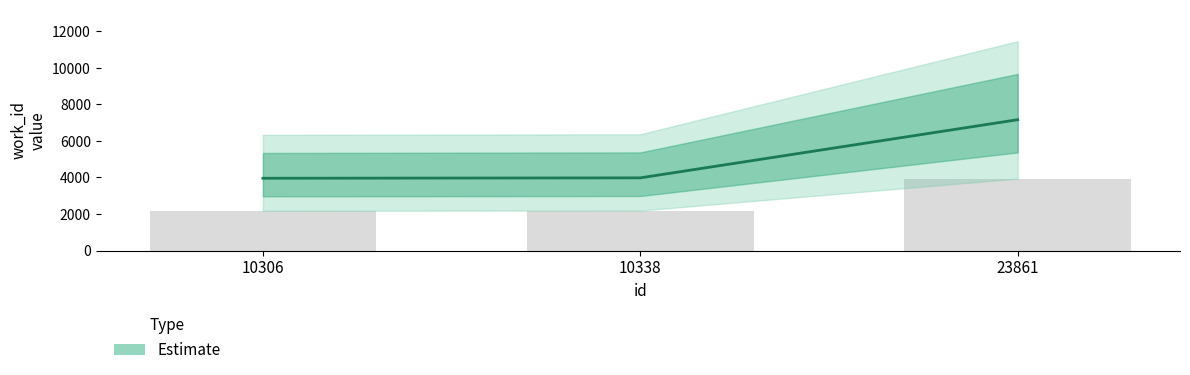

What is the maximum value shown in the chart?

7163